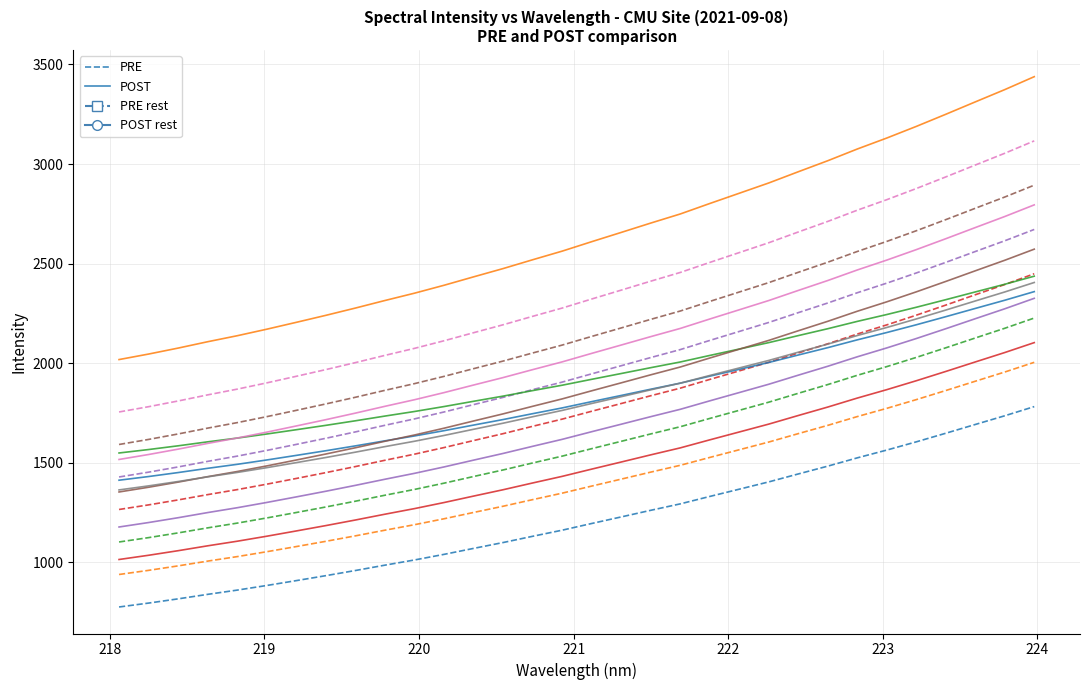

Count the number of categories in the chart.

32